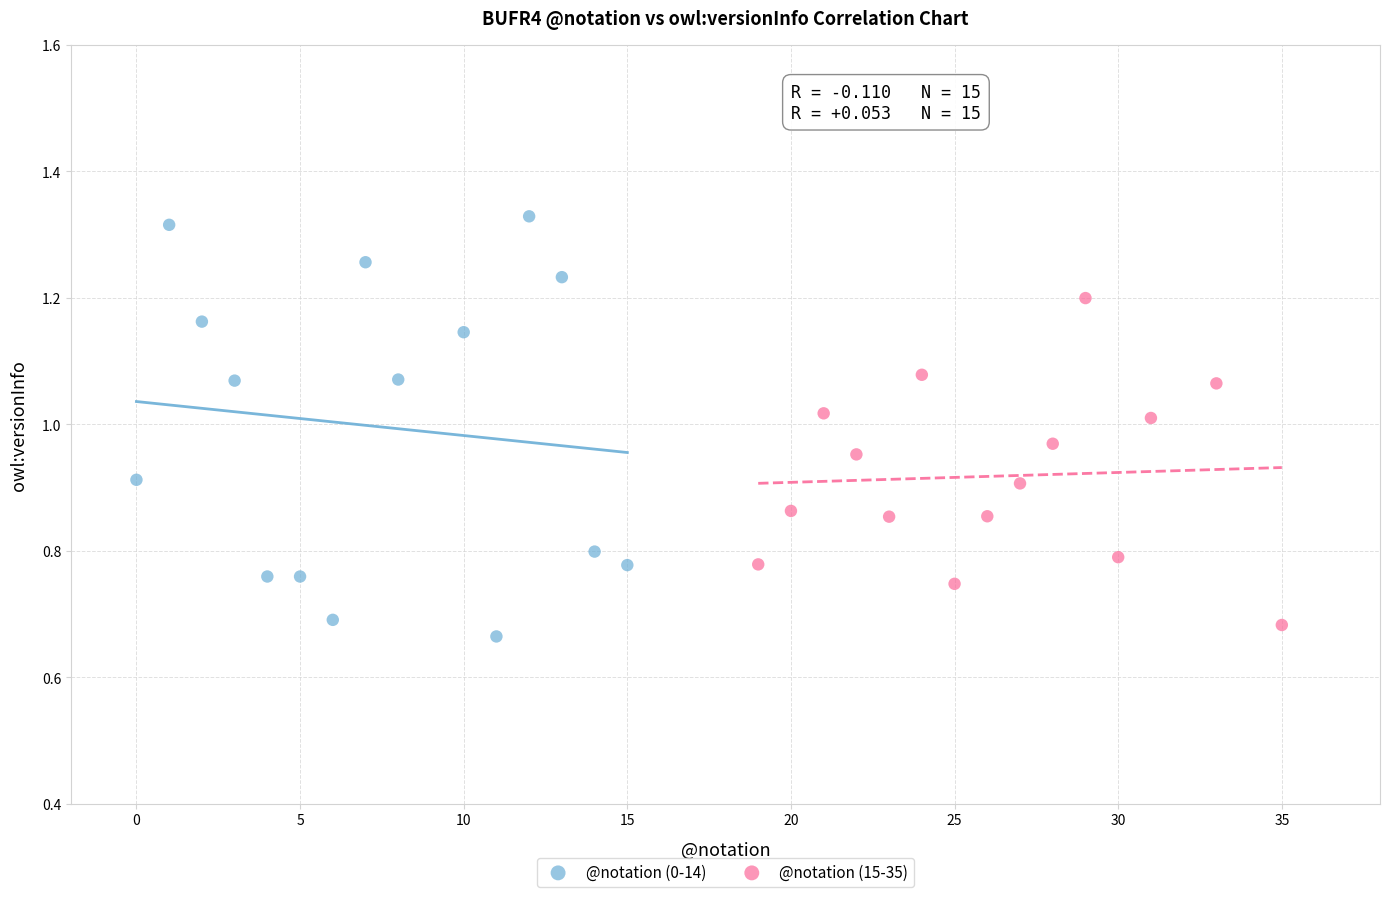

Which series has the largest Y range (max minus min)?

@notation (0-14)